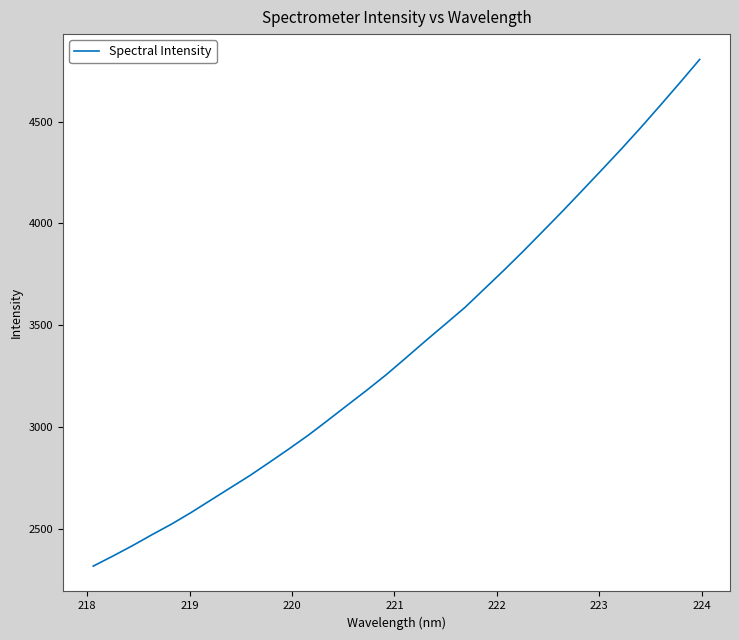

What is the maximum value shown in the chart?

4805.7